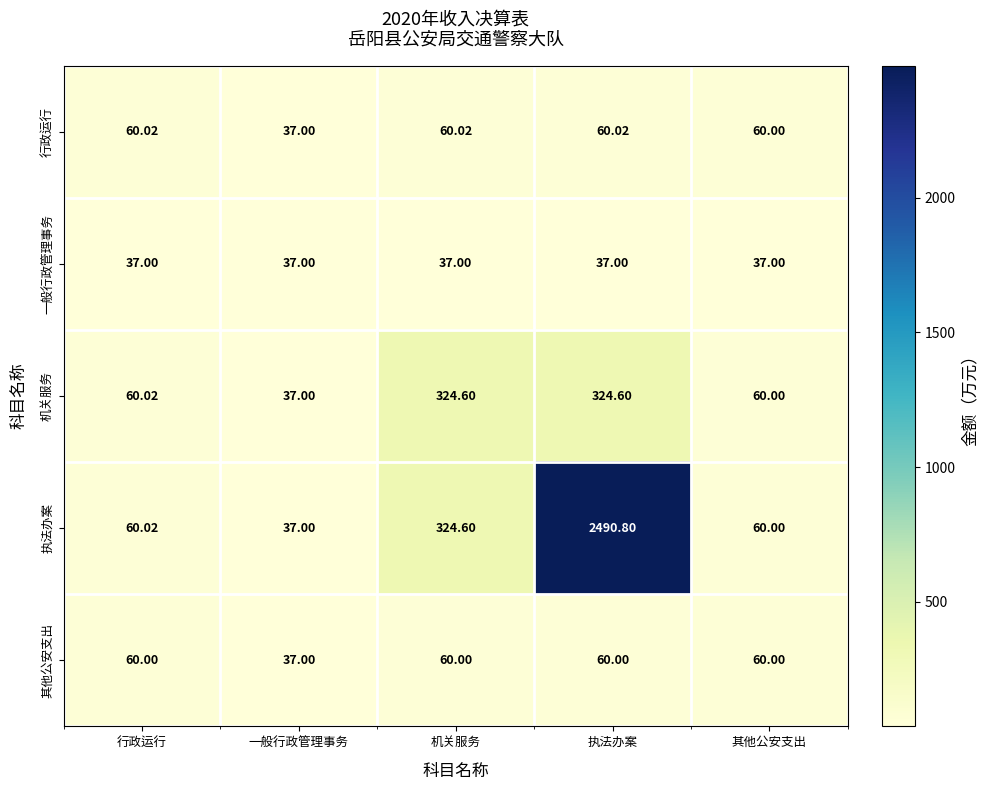

At which category is the sum across all series the highest?

执法办案